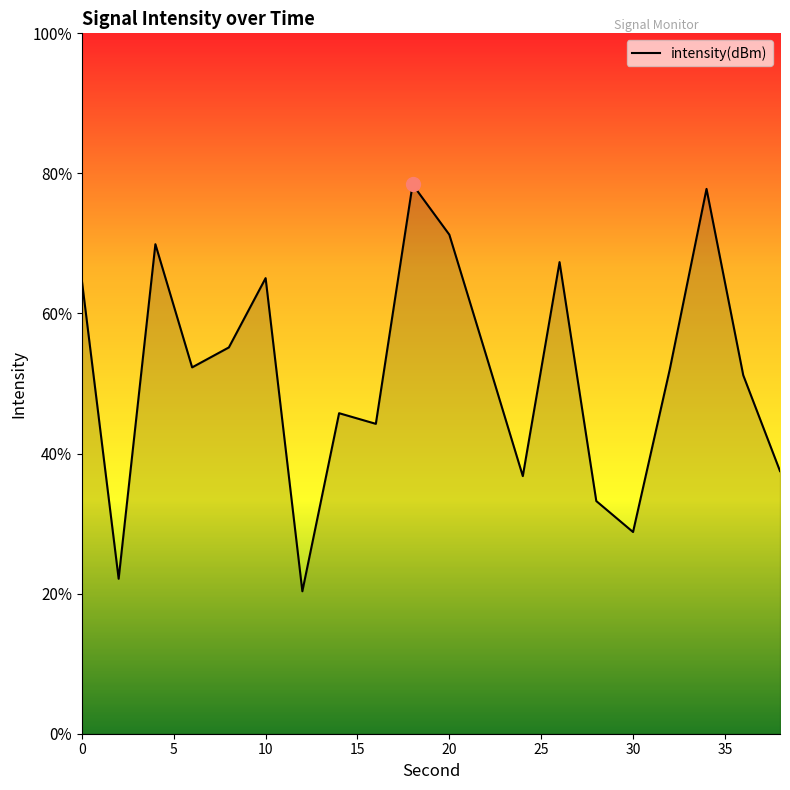

True or false: there are more than 1 points higher than both neighbors.

True